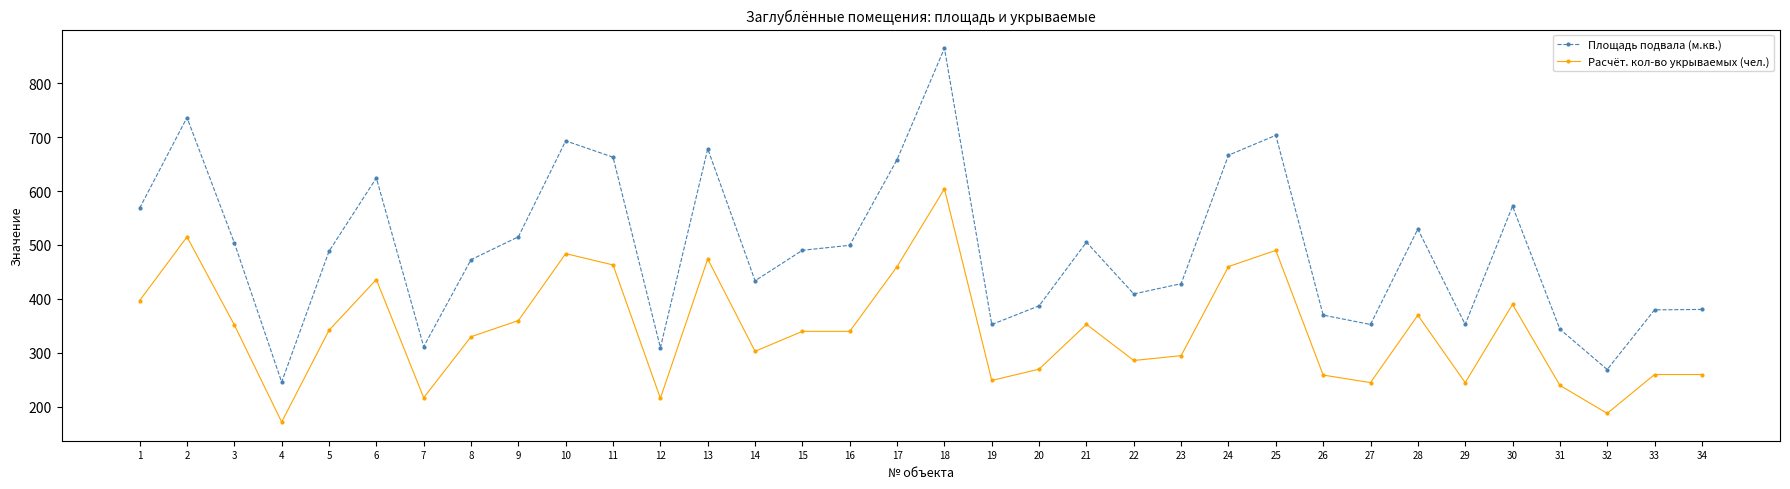

What is the average value of the Площадь подвала (м.кв.) series?

492.9